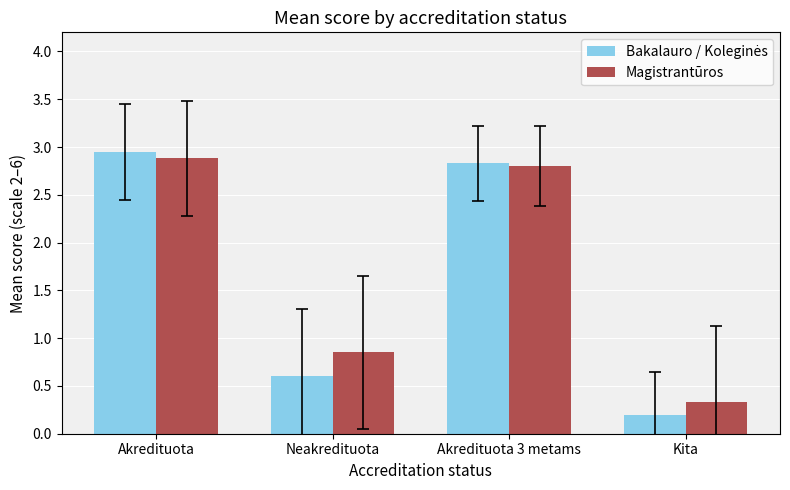

Which label corresponds to the largest value in the chart?

Akredituota